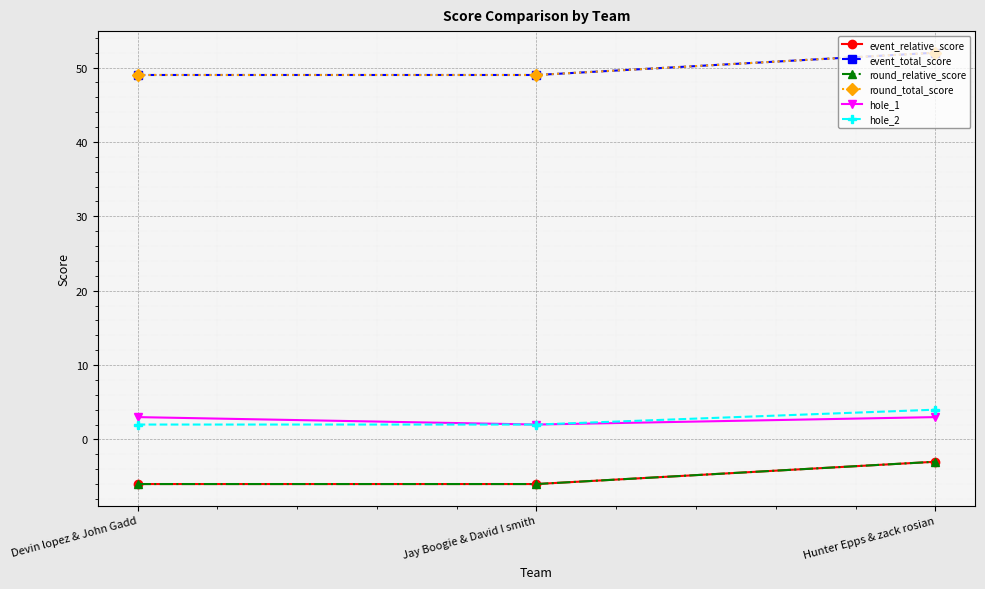

The event_total_score series shows 81 at Devin lopez & John Gadd. True or false?

False